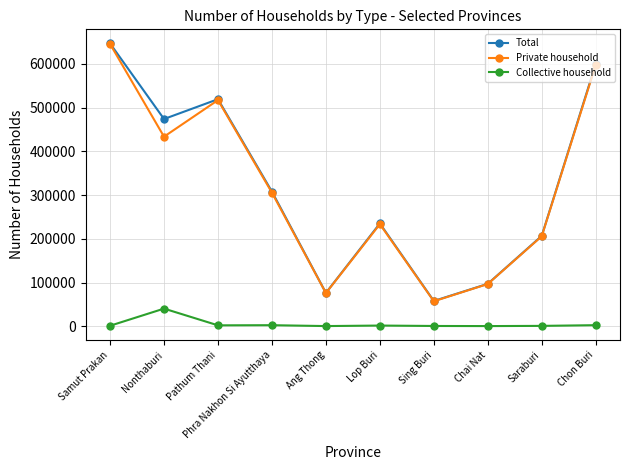

The value of Collective household at Ang Thong is 423. True or false?

True